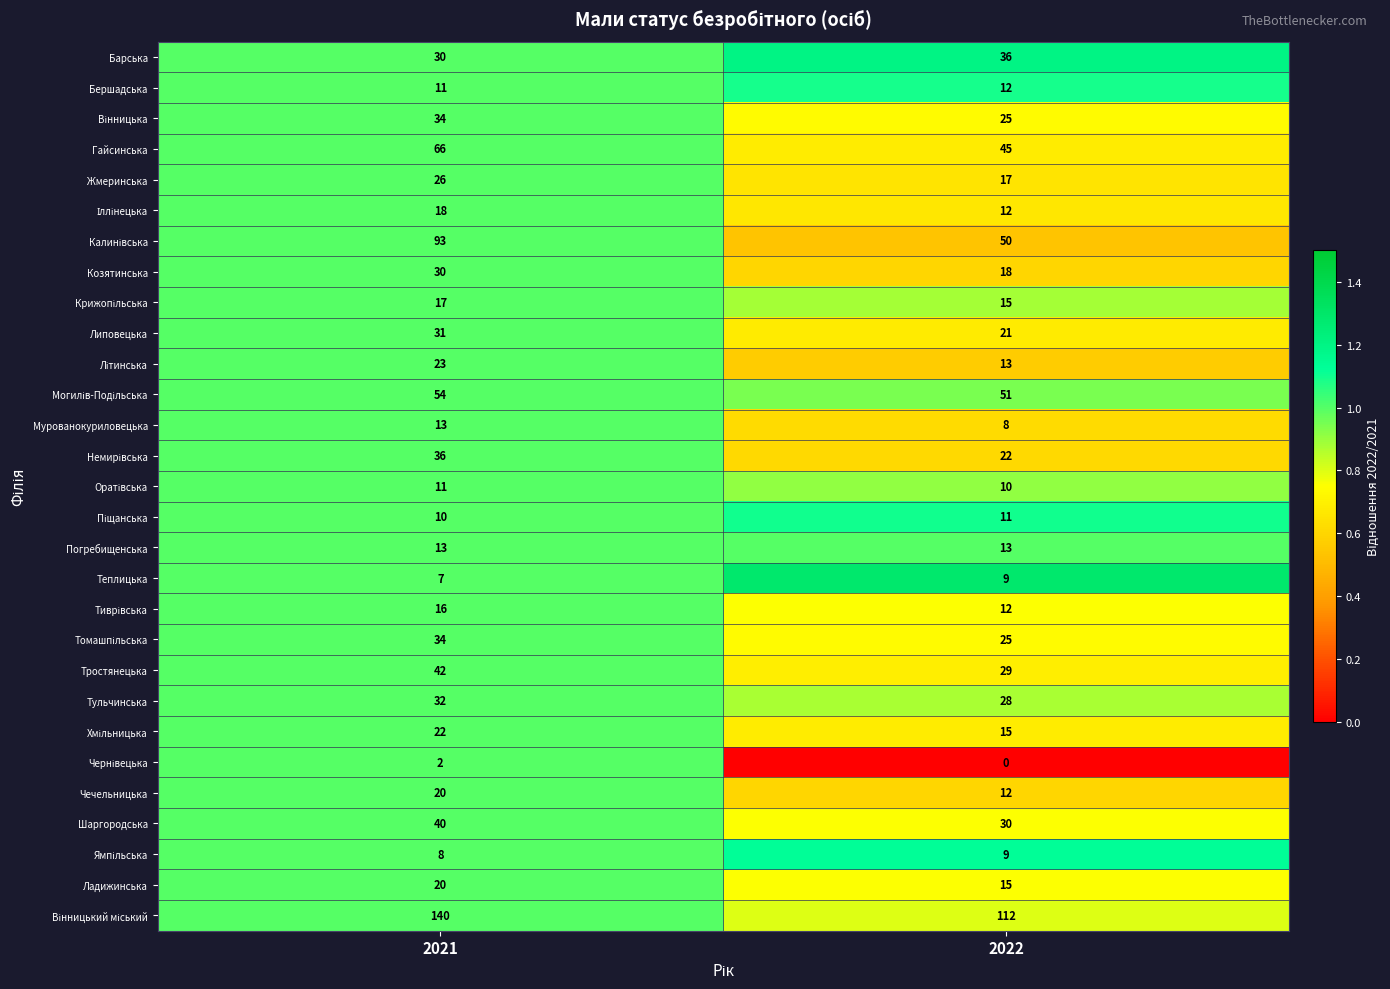

What is the sum of the Жмеринська values at 2022 and 2021?

43